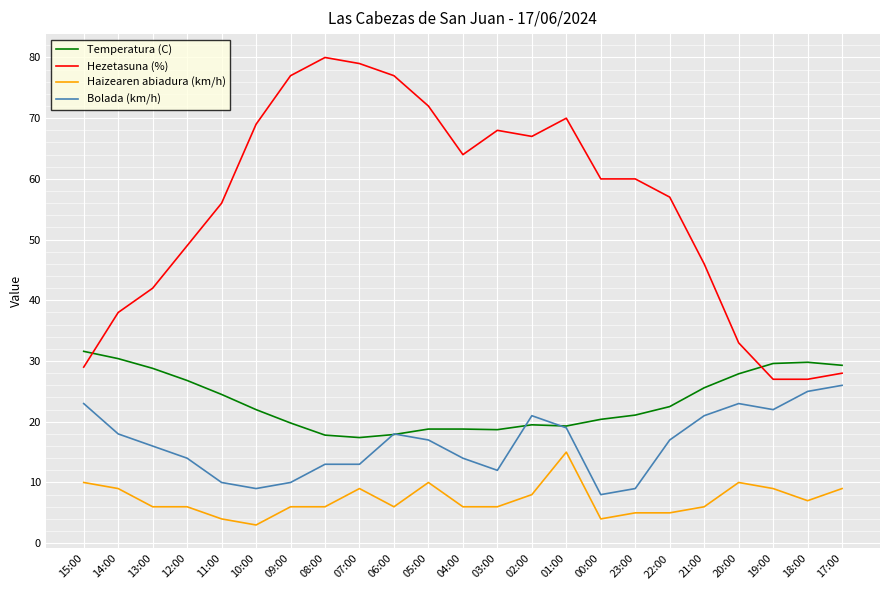

What is the total value across all series at 15:00?

93.6